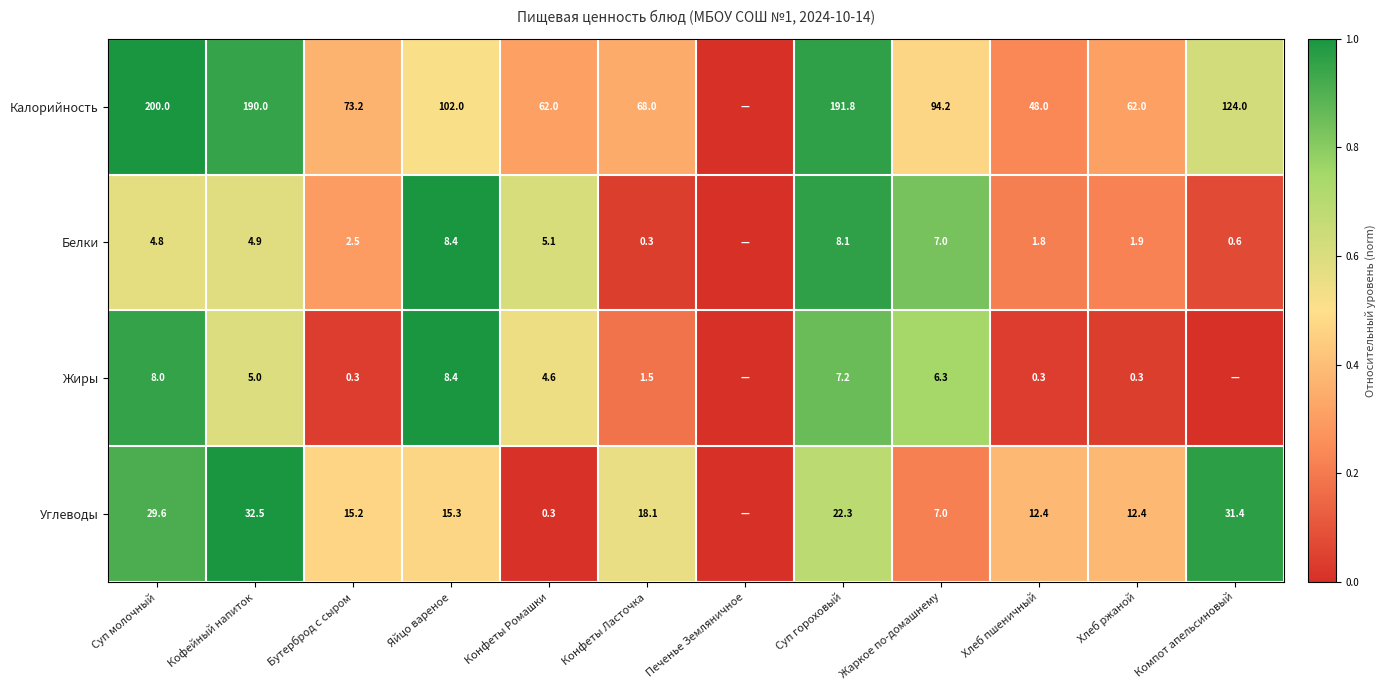

What is the sum of the Калорийность values at Бутерброд с сыром and Суп молочный?

273.2